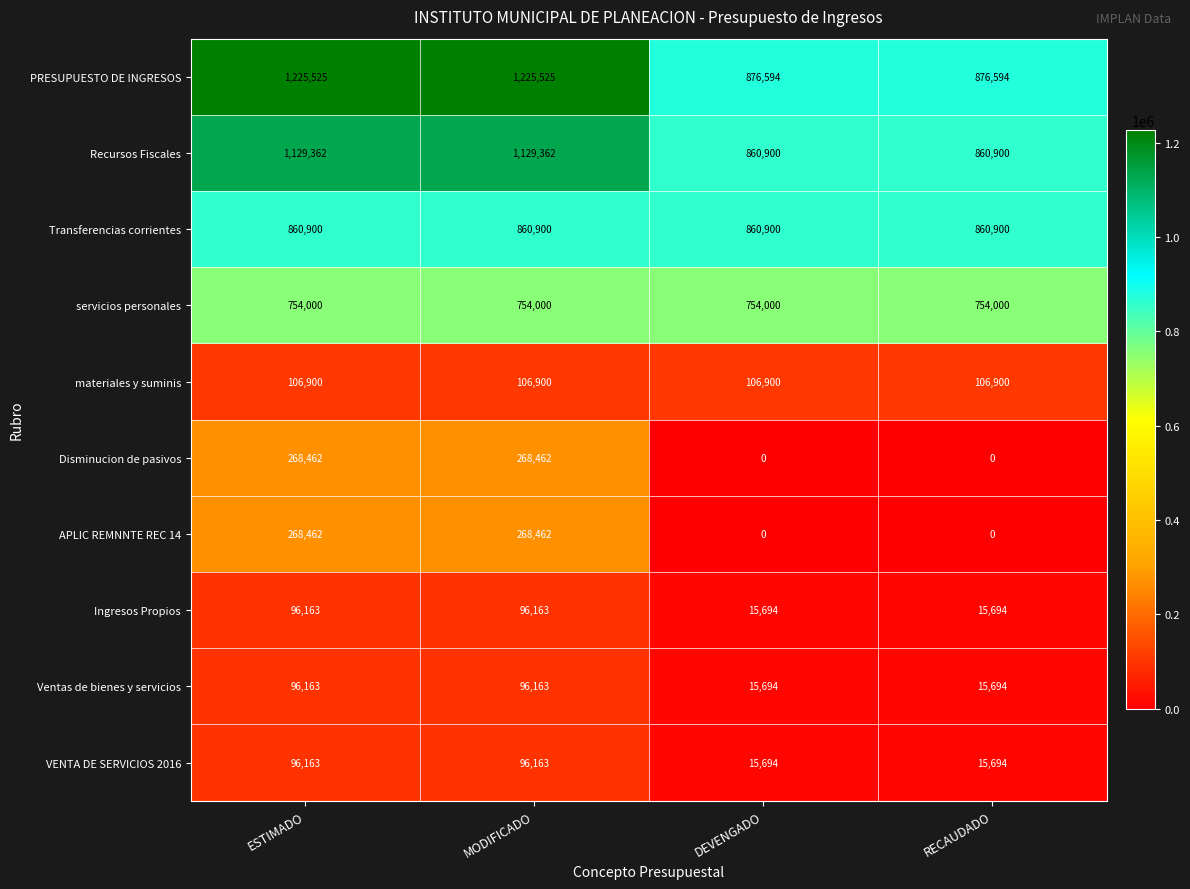

What is the difference between the maximum and minimum values in the Recursos Fiscales series?

268462